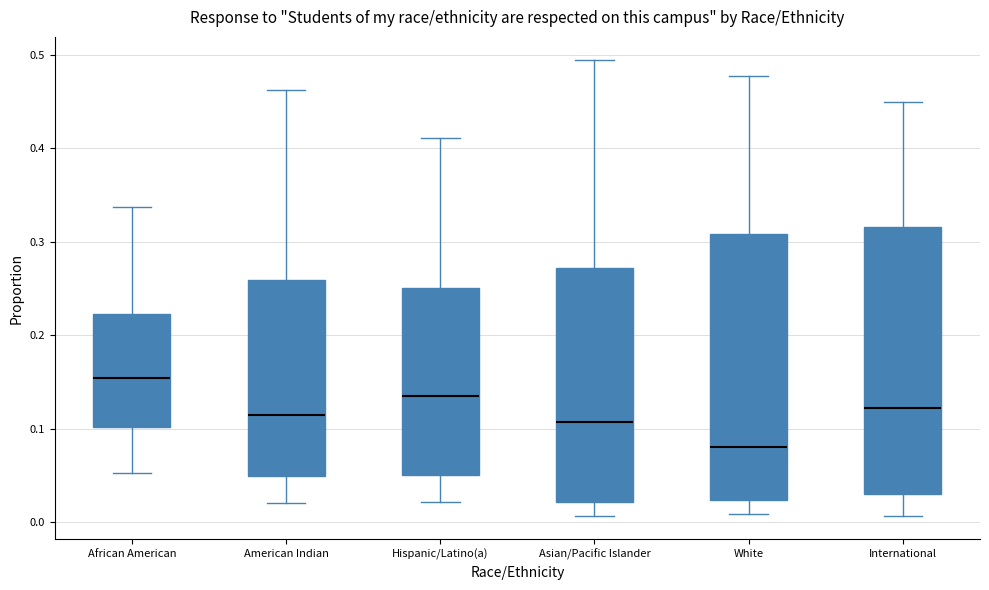

Reading left to right, transcribe this box plot: for each box, give where its median line is, the range the box spans, and where its two whiskers end, as read against the y-axis. The values are not printed on the chart, so give them approximately, as read against the axis.

African American: median 0.15, box 0.10 to 0.22, whiskers 0.05 to 0.34
American Indian: median 0.11, box 0.05 to 0.26, whiskers 0.02 to 0.46
Hispanic/Latino(a): median 0.14, box 0.05 to 0.25, whiskers 0.02 to 0.41
Asian/Pacific Islander: median 0.11, box 0.02 to 0.27, whiskers 0.01 to 0.49
White: median 0.08, box 0.02 to 0.31, whiskers 0.01 to 0.48
International: median 0.12, box 0.03 to 0.32, whiskers 0.01 to 0.45